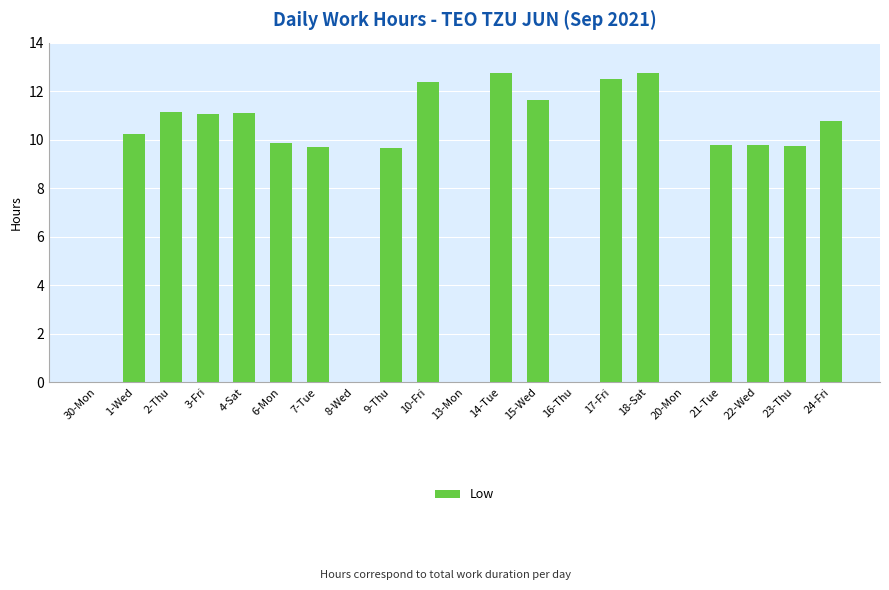

Where does the data first go above 9?

1-Wed